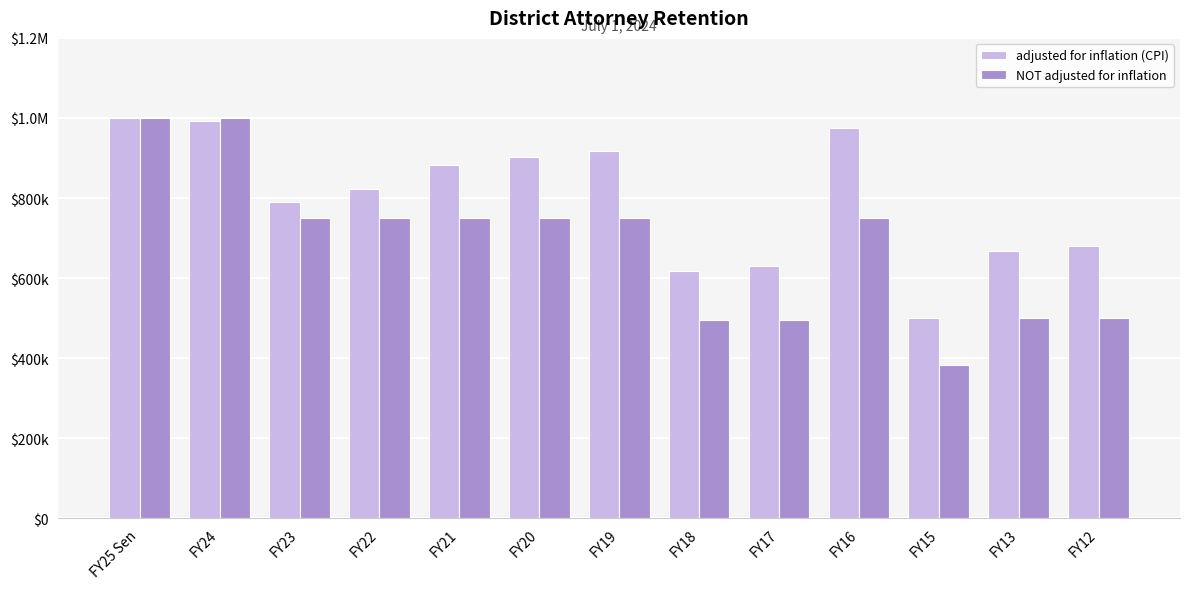

What is the sum of the NOT adjusted for inflation values at FY23 and FY16?

1500000